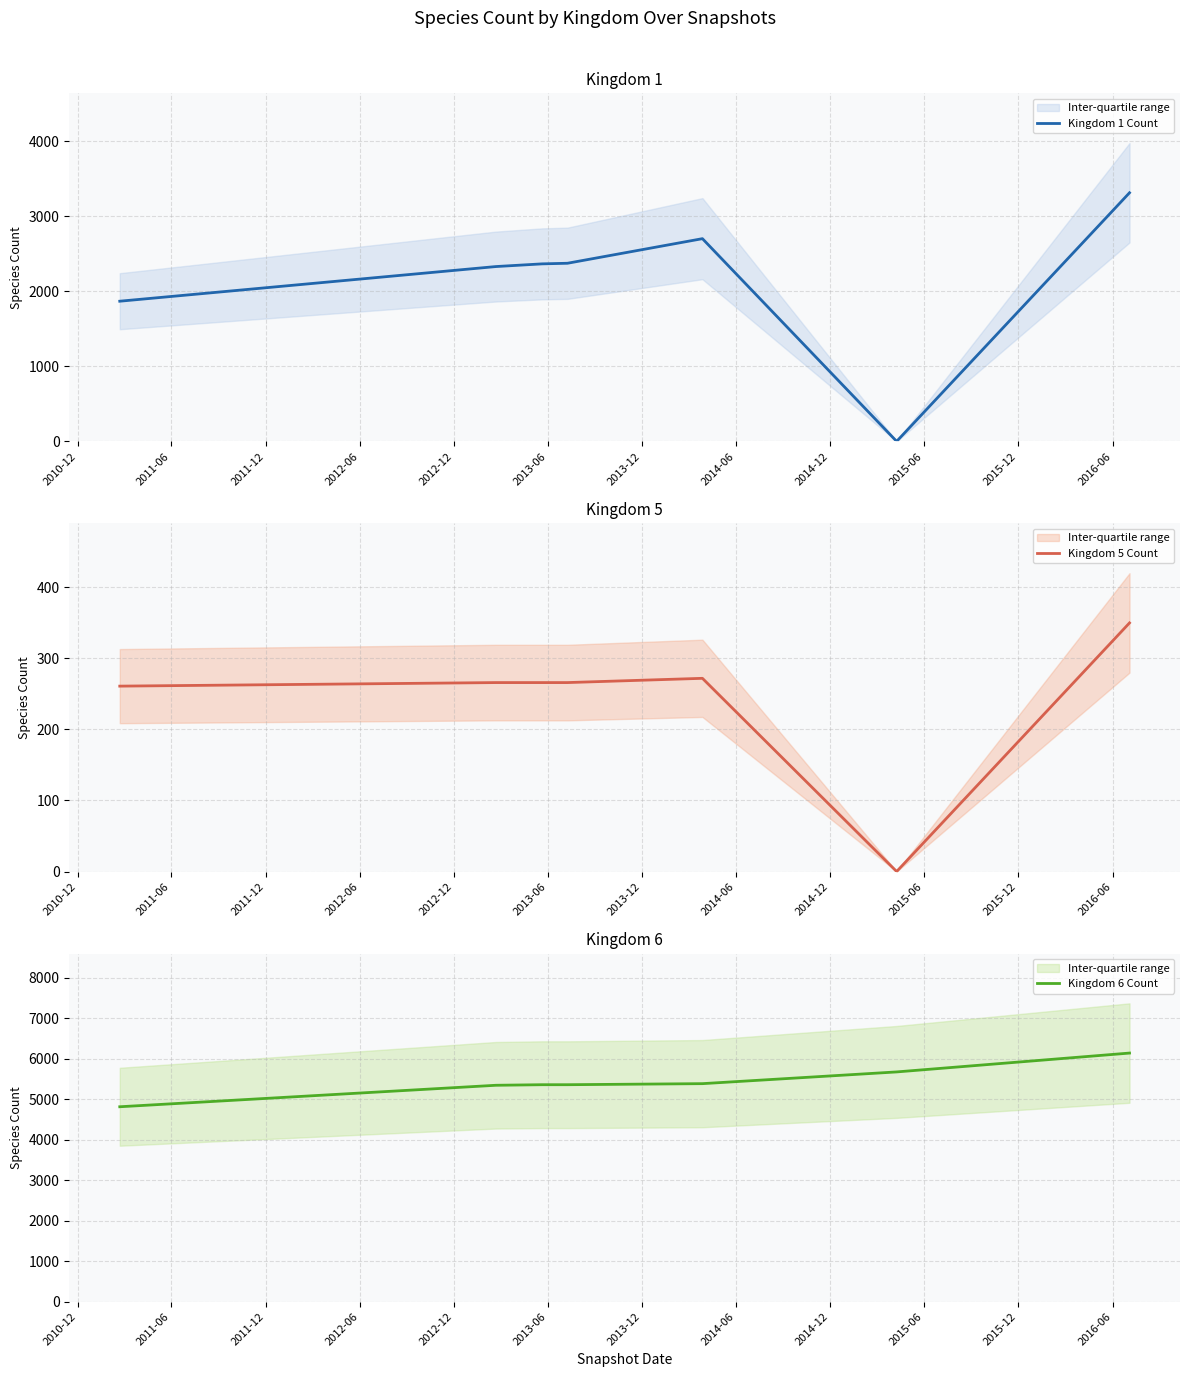

In Kingdom 5 Count, how many points are higher than both neighbors (excluding endpoints)?

1